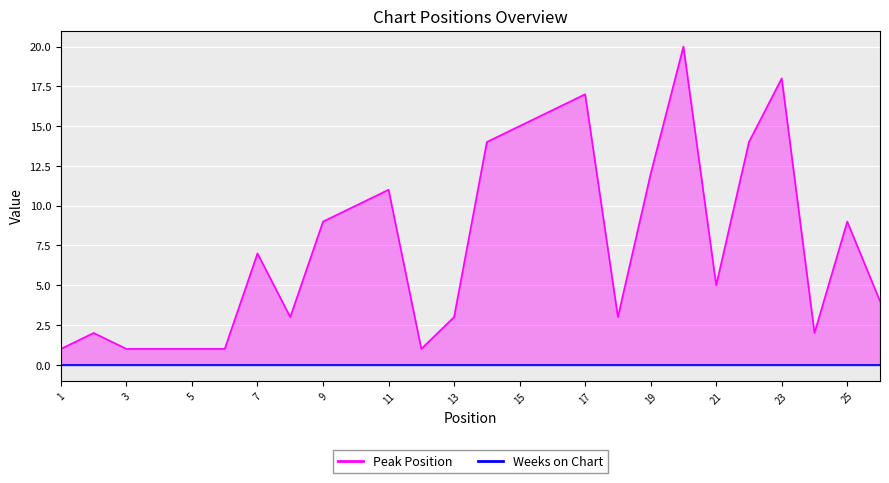

Reading left to right, transcribe all the data shown in this chart.

1	2	1	1	1	1	7	3	9	10	11	1	3	14	15	16	17	3	12	20	5	14	18	2	9	4